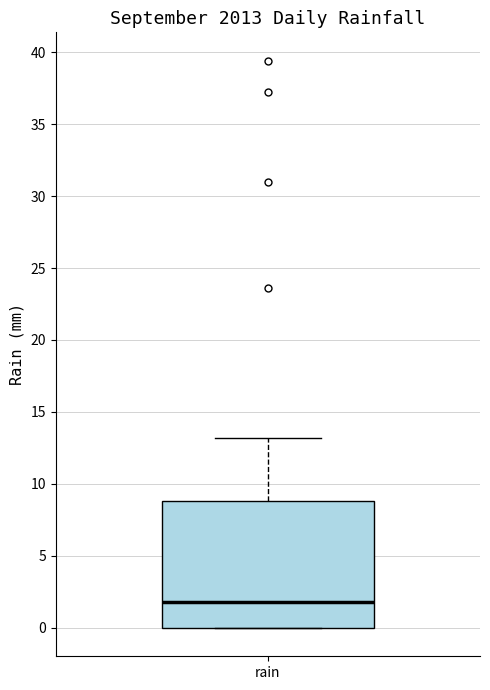

Read this box plot against the y-axis: the position of the median line, the range covered by the box, and the ends of both whiskers. The values are not printed on the chart, so give them approximately, as read against the axis.

median 2, box 0 to 9, whiskers 0 to 13